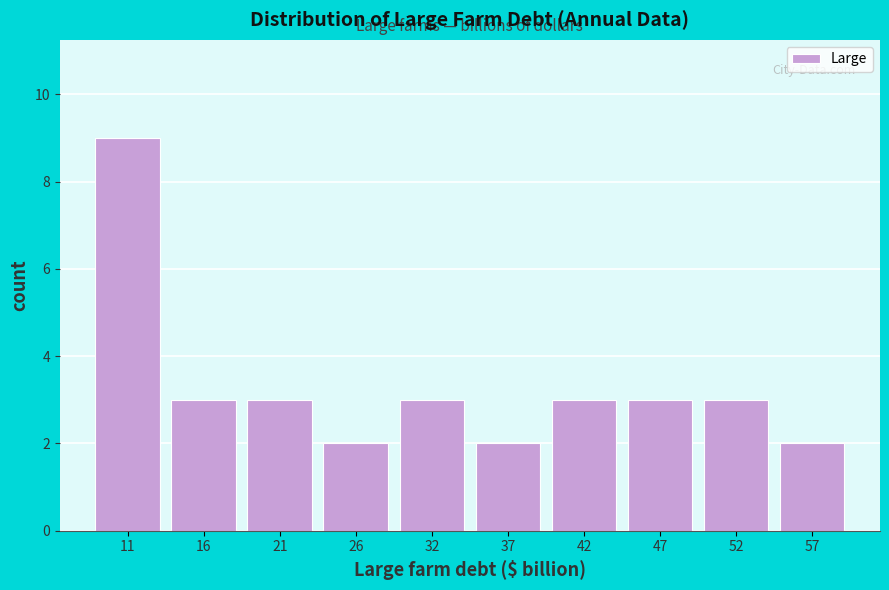

Reading left to right, extract all data points from this chart.

11=9	16=3	21=3	26=2	32=3	37=2	42=3	47=3	52=3	57=2